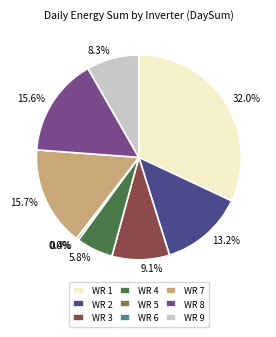

The WR 3 slice represents 15% of the pie. True or false?

False